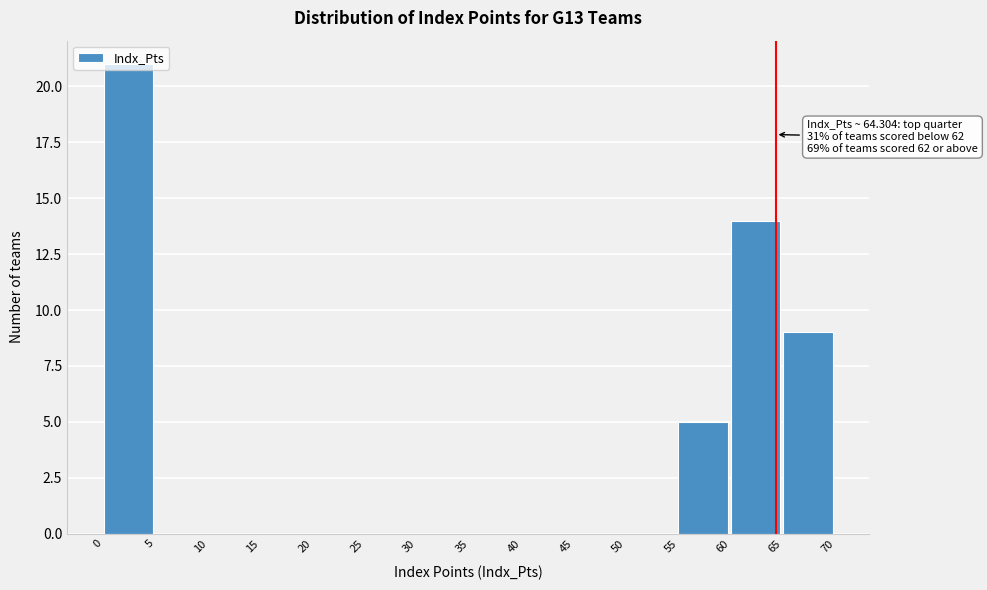

Over which range of the x-axis is the bar tallest?

0 to 5